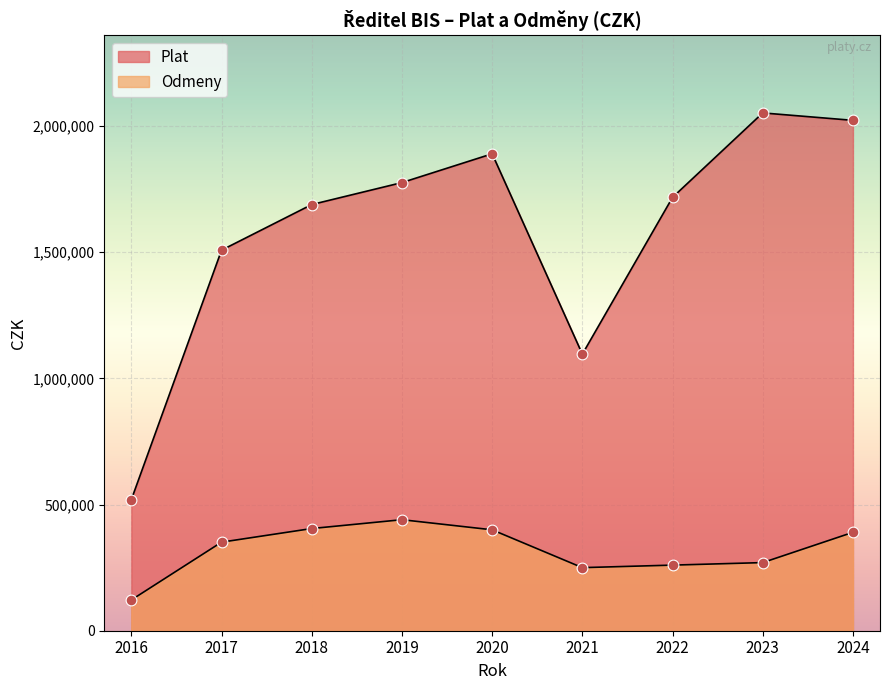

Which series has the largest Y range (max minus min)?

Plat